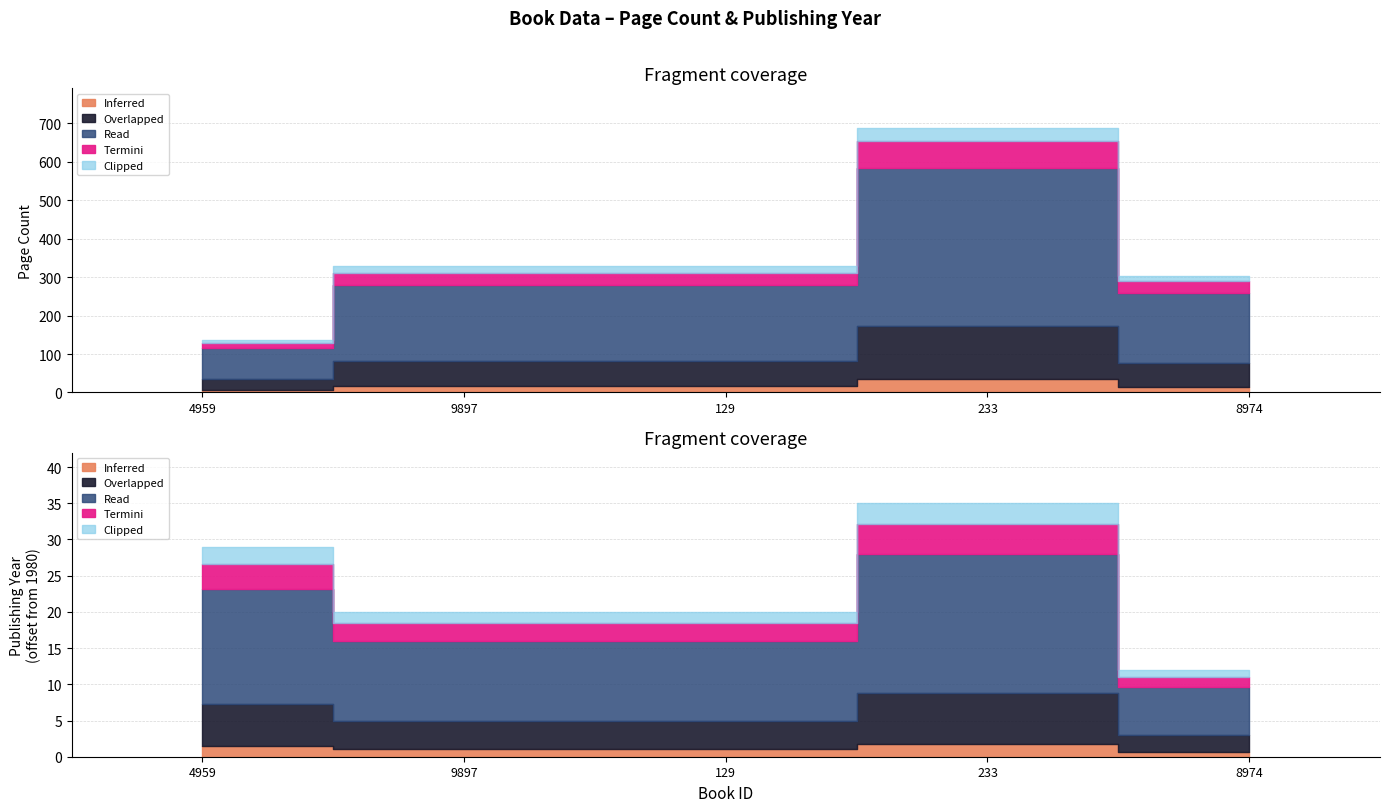

What is the label of the 1st point from the right?

8974